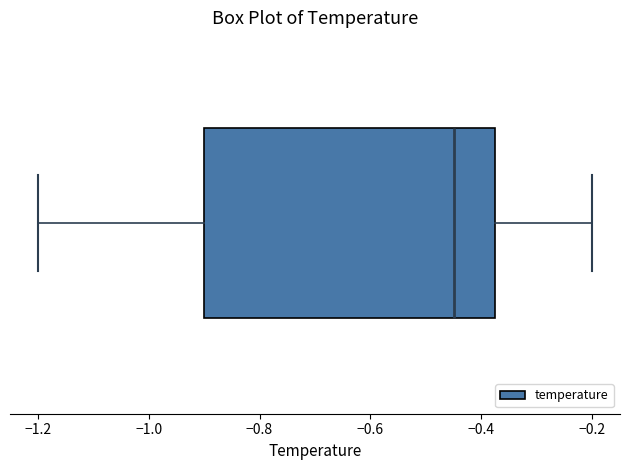

Read this box plot against the x-axis: the position of the median line, the range covered by the box, and the ends of both whiskers. The values are not printed on the chart, so give them approximately, as read against the axis.

median -0.44, box -0.90 to -0.38, whiskers -1.20 to -0.20